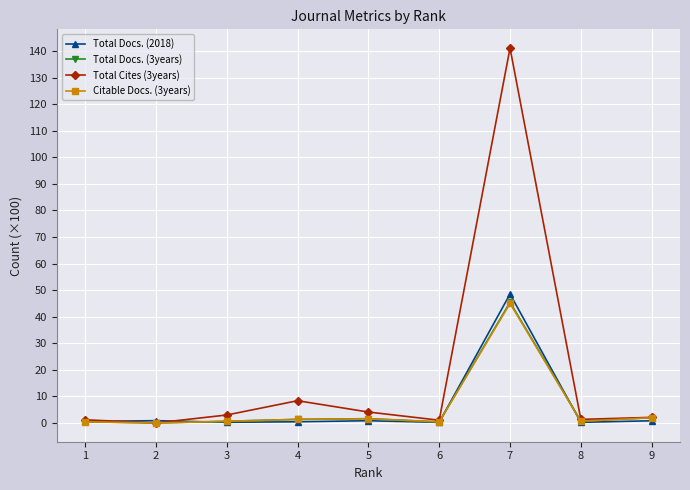

True or false: Total Docs. (2018) has more than 0 points higher than both neighbors.

True